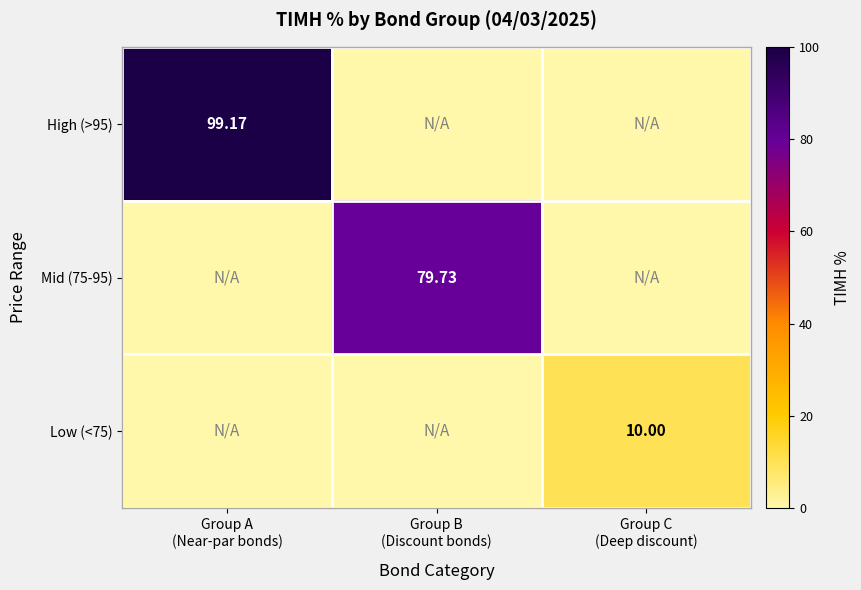

What is the difference between the Mid (75-95) values at Group A (Near-par bonds) and Group B (Discount bonds)?

79.7